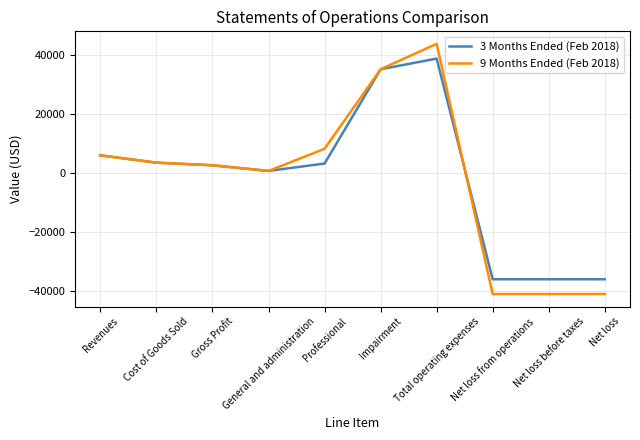

What are all the series names shown in the legend?

3 Months Ended (Feb 2018), 9 Months Ended (Feb 2018)